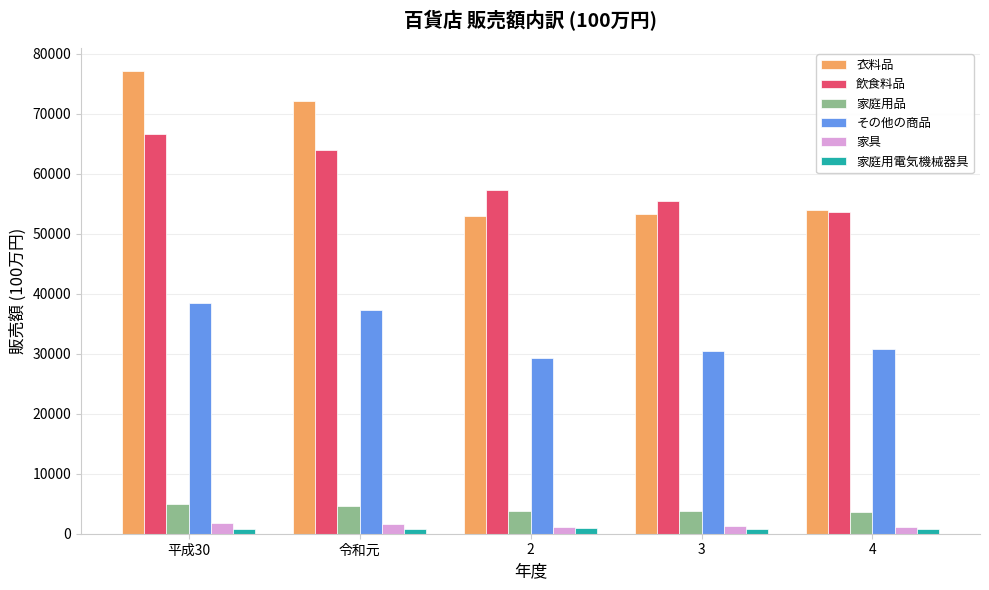

Which category has the highest value in the 衣料品 series?

平成30